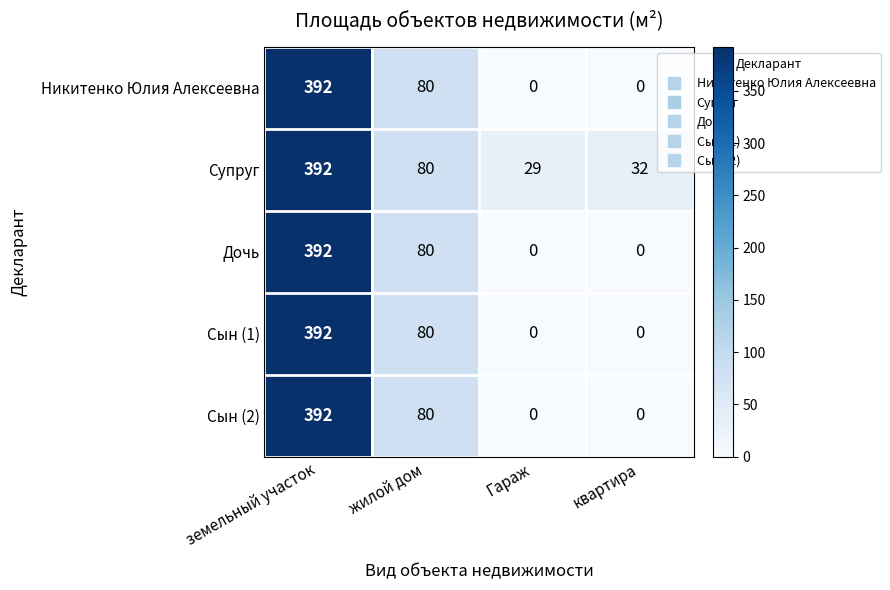

At which label does Сын (2) reach its peak?

земельный участок